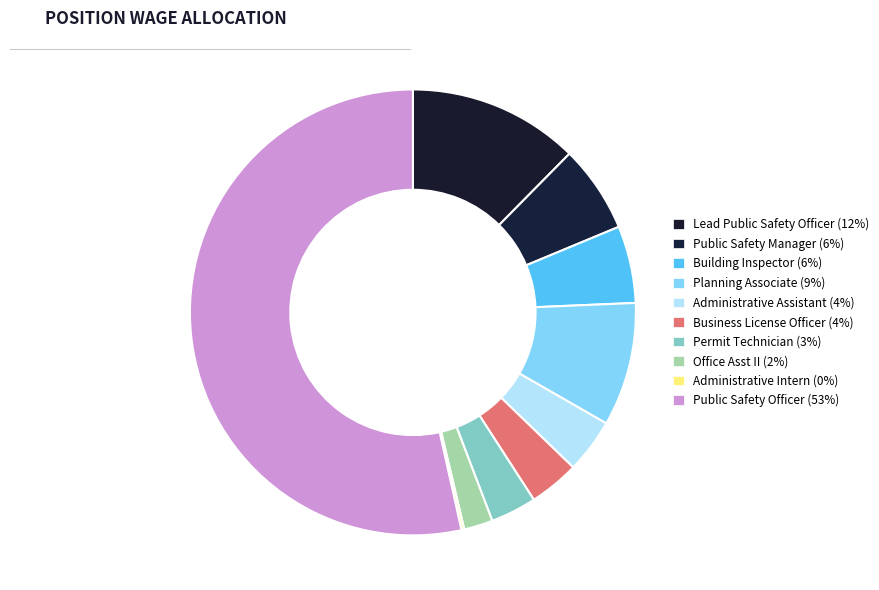

Which category accounts for the majority?

Public Safety Officer